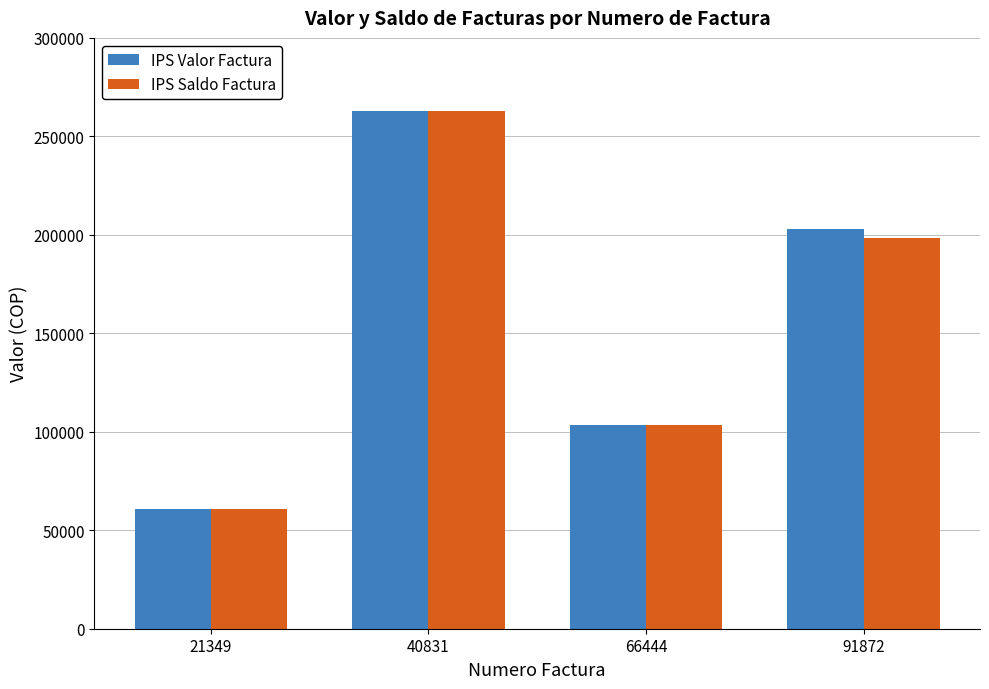

Reading right to left, extract all data points from this chart.

IPS Valor Factura: 202731	103552	262739	60840
IPS Saldo Factura: 198231	103552	262739	60840